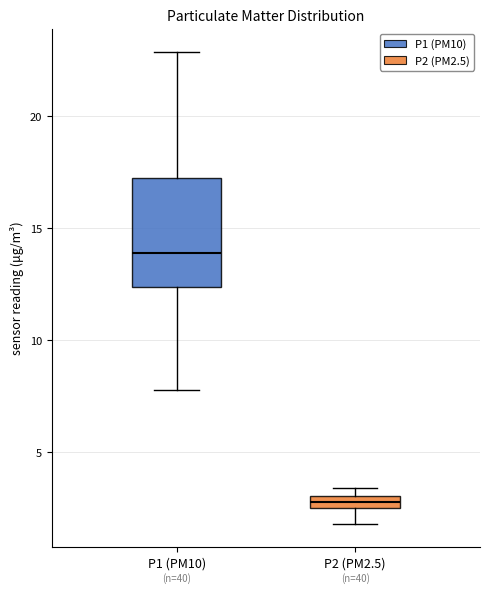

Which box has the highest median line?

P1 (PM10)